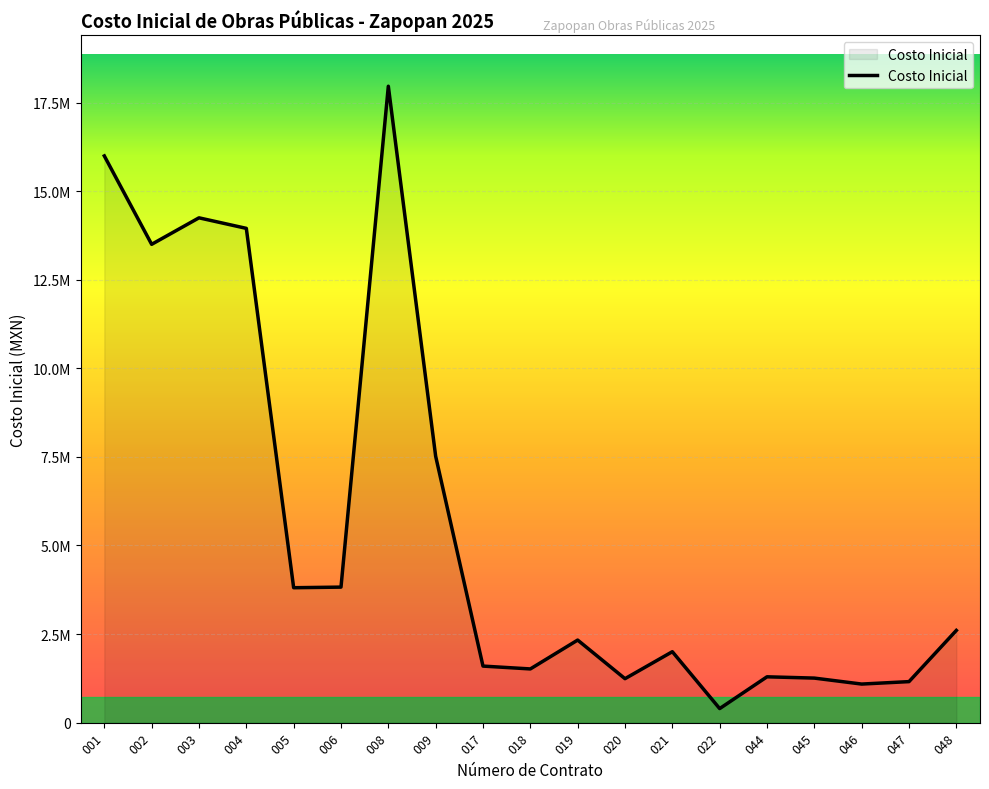

What is the sum of the values at 045 and 021?

3261285.8